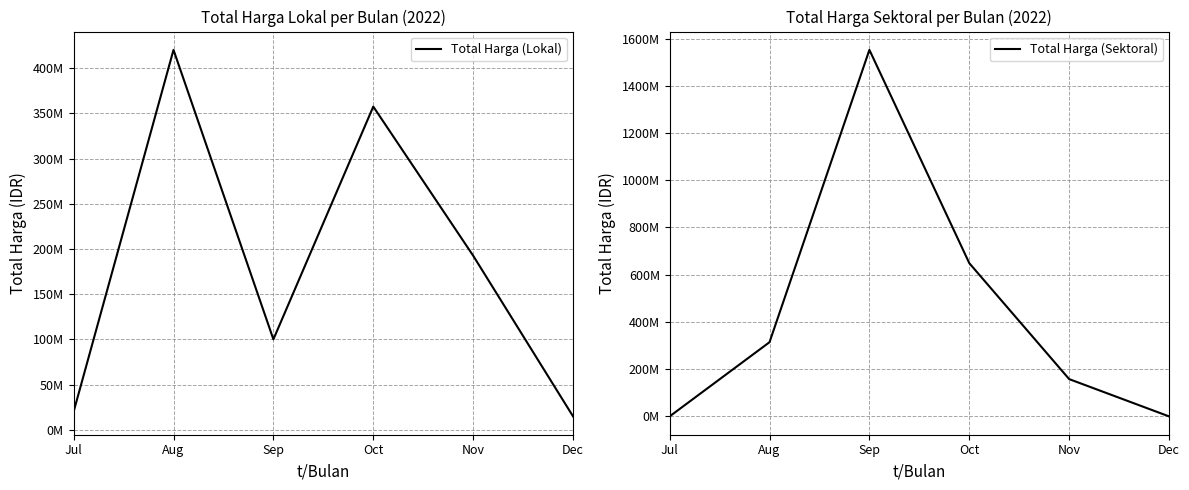

Is it true that Total Harga (Lokal) equals 22493977 at Dec?

False